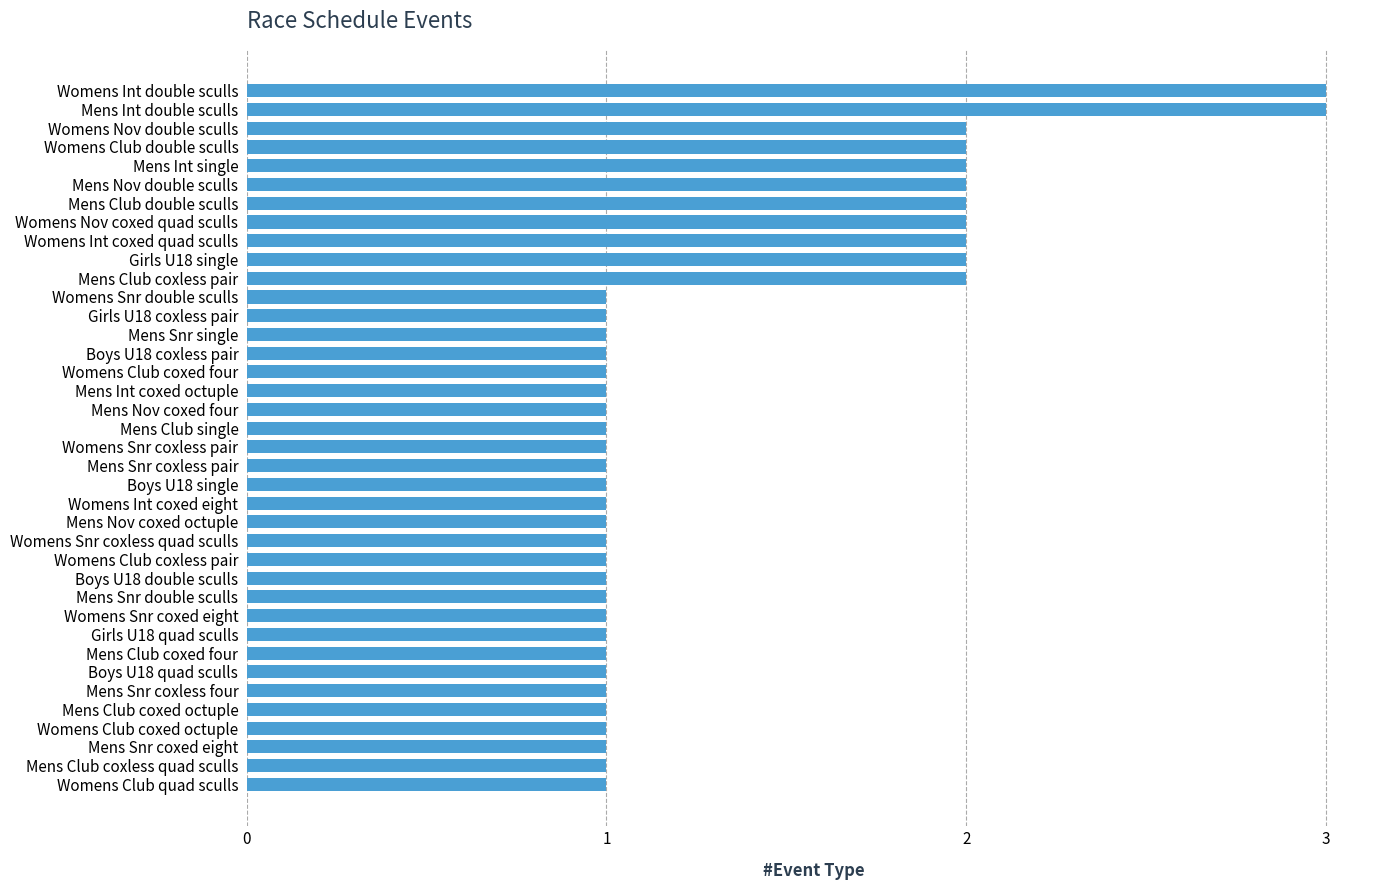

Approximately how many times larger is the value at Womens Nov coxed quad sculls compared to Boys U18 double sculls?

2.0